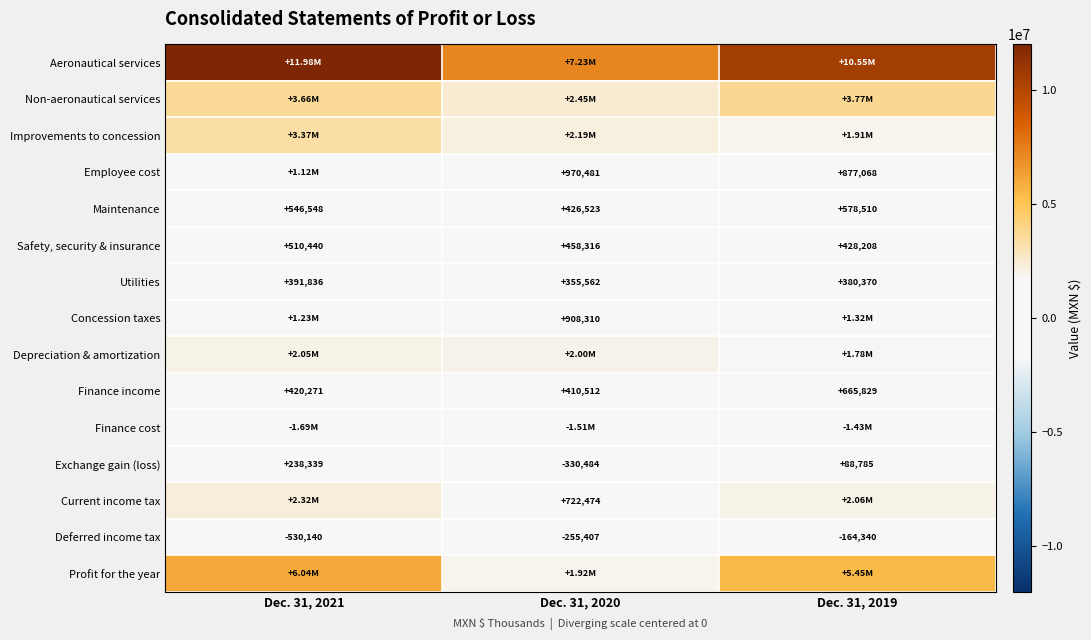

At how many categories does at least one series exceed -1629565?

3